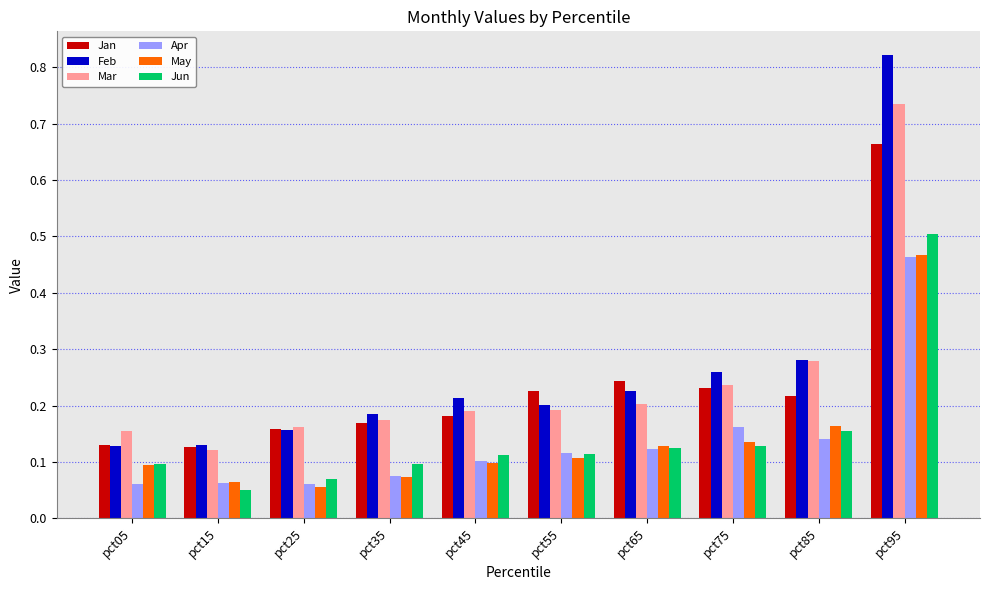

What is the sum of the Mar values at pct05 and pct95?

0.9